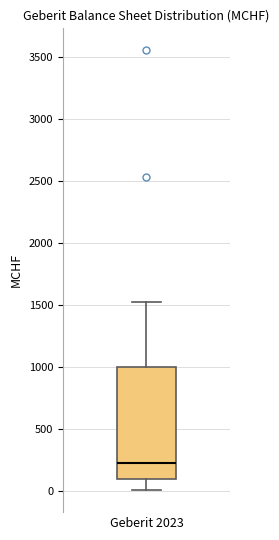

Where does the median line of the box for Geberit 2023 sit on the y-axis? The values are not printed on the chart, so give them approximately, as read against the axis.

200